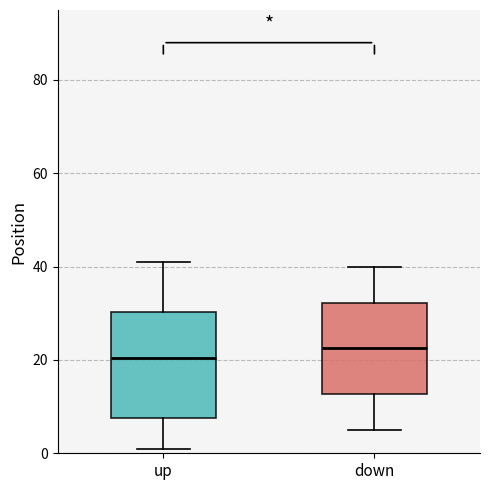

Which box's median line is the highest?

down